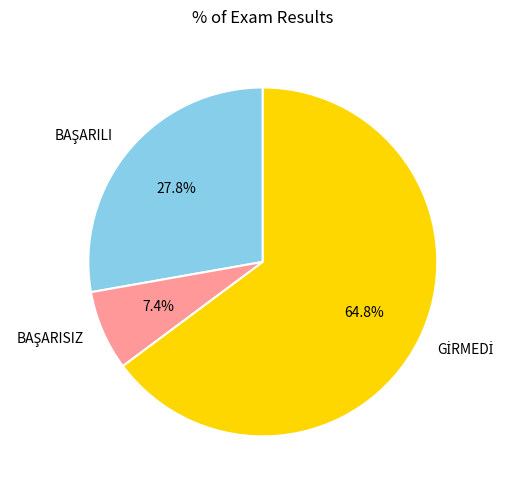

Does any single category account for the majority?

Yes